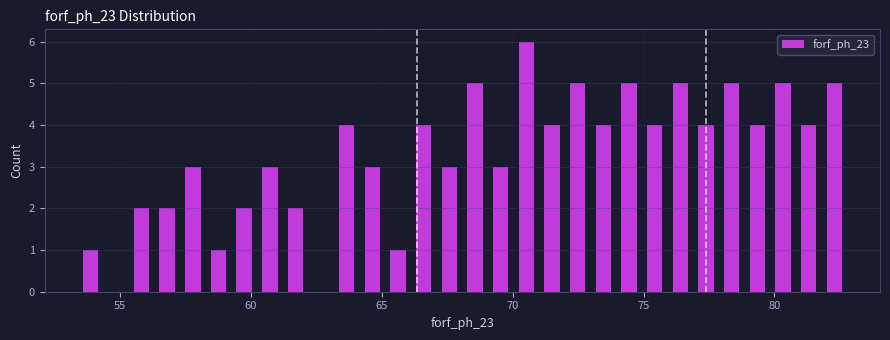

Read against the x-axis, roughly where is the centre of the tallest bar?

70.5